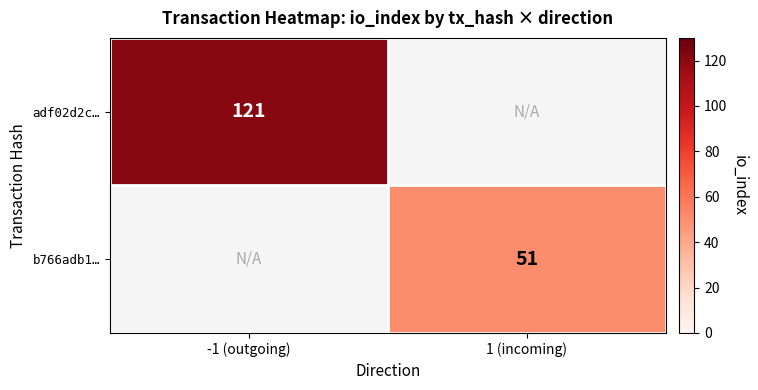

Is it true that adf02d2c… equals 192 at -1 (outgoing)?

False